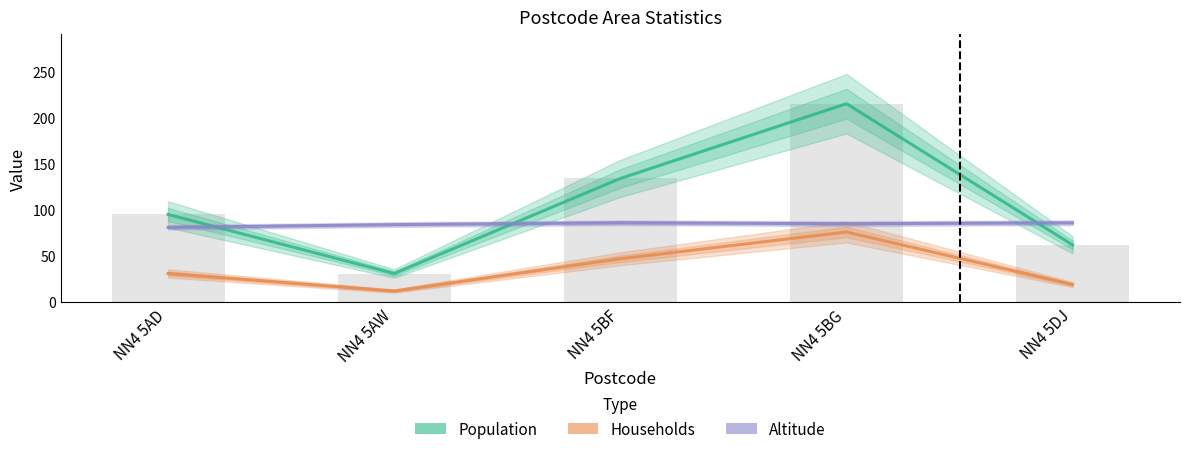

Which series has the largest total across all categories?

Population